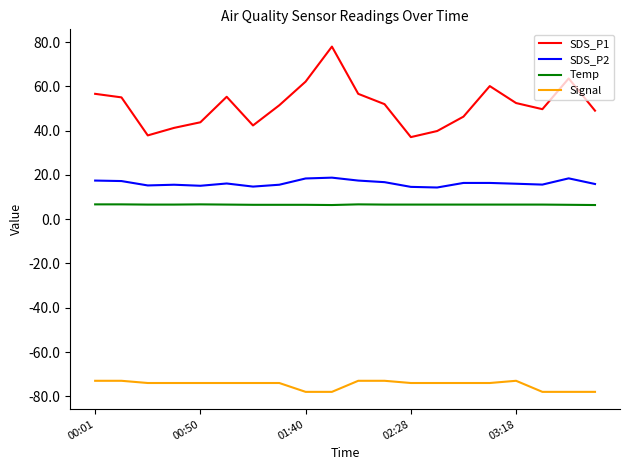

What is the minimum value shown in the chart?

-78.0